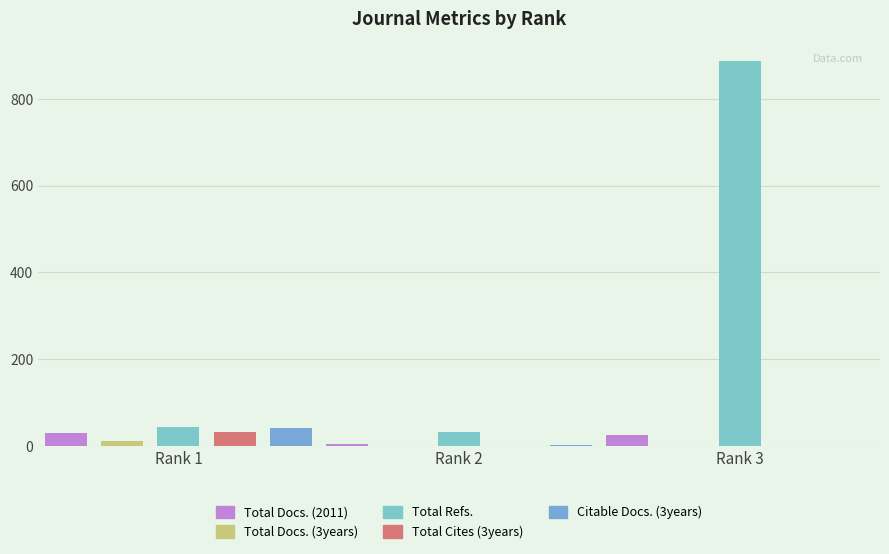

True or false: Citable Docs. (3years) has a value of -15 at Rank 3.

False